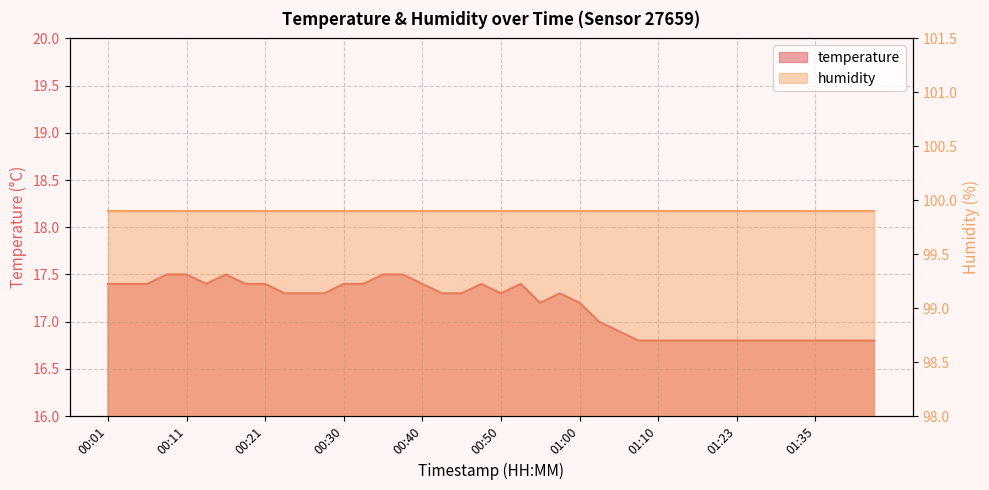

Which label corresponds to the largest value in the chart?

00:08